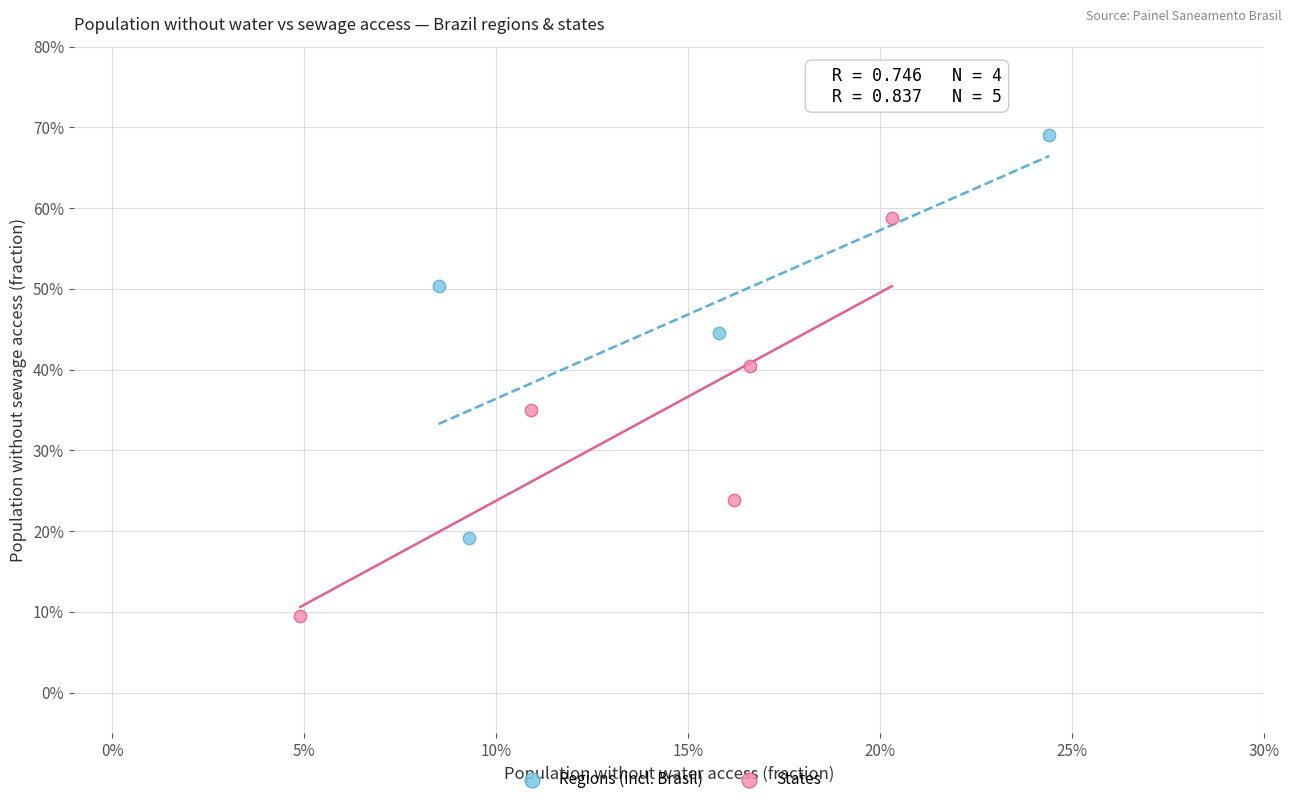

What are all the series names shown in the legend?

Regions (incl. Brasil), States